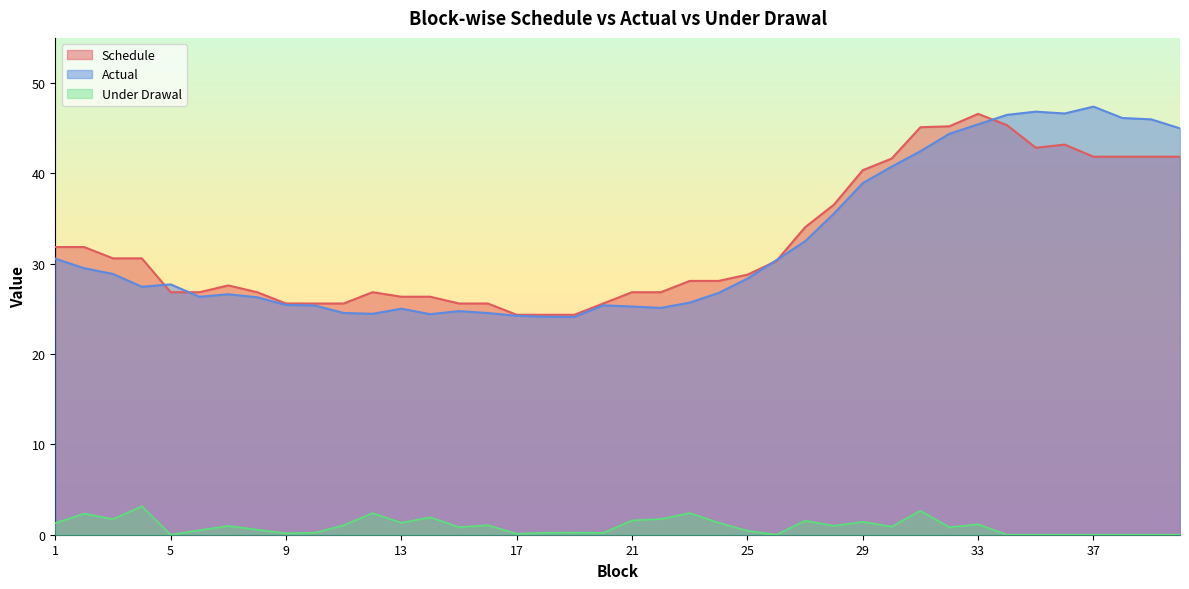

Read the Actual value at 23.

25.7